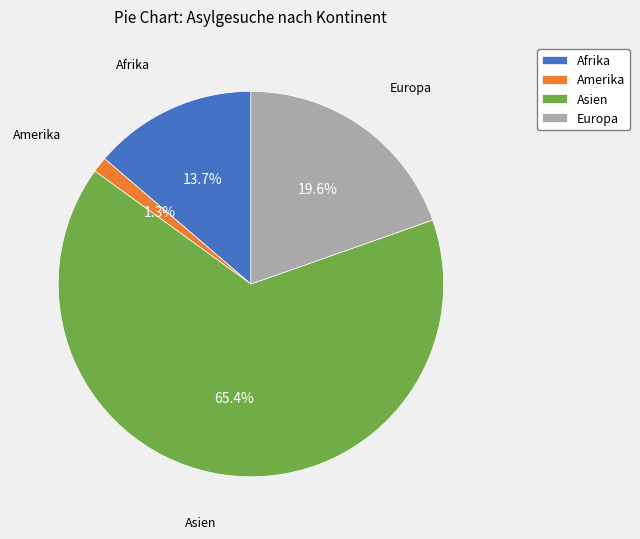

How many slices are in this pie chart?

4